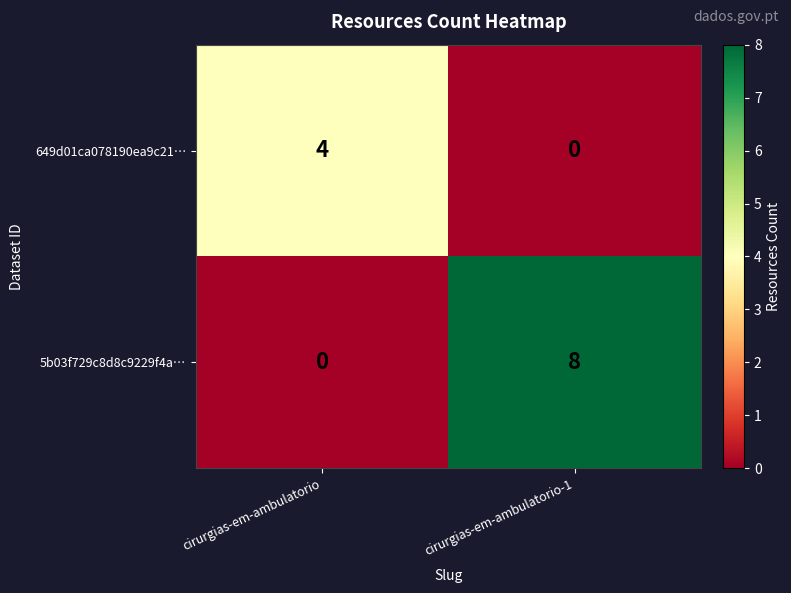

At which category is the sum across all series the highest?

cirurgias-em-ambulatorio-1